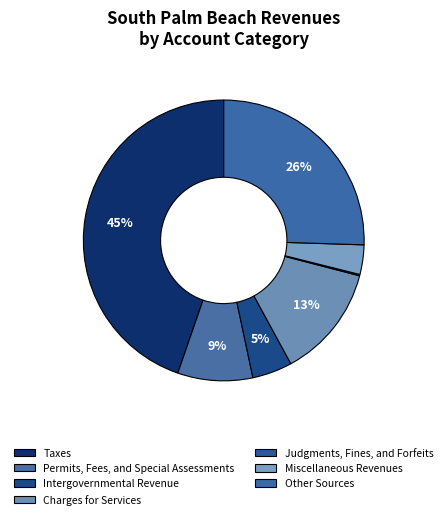

What is the largest slice in the pie chart?

Taxes